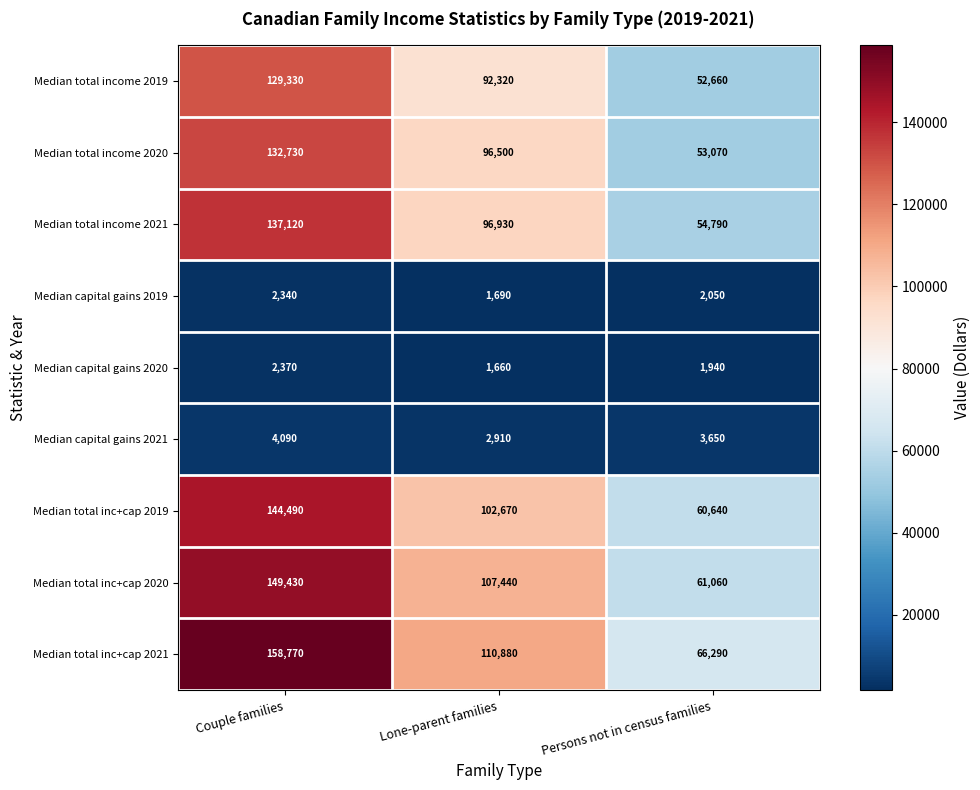

How many Median total income 2020 values are between 53070 and 132730?

3